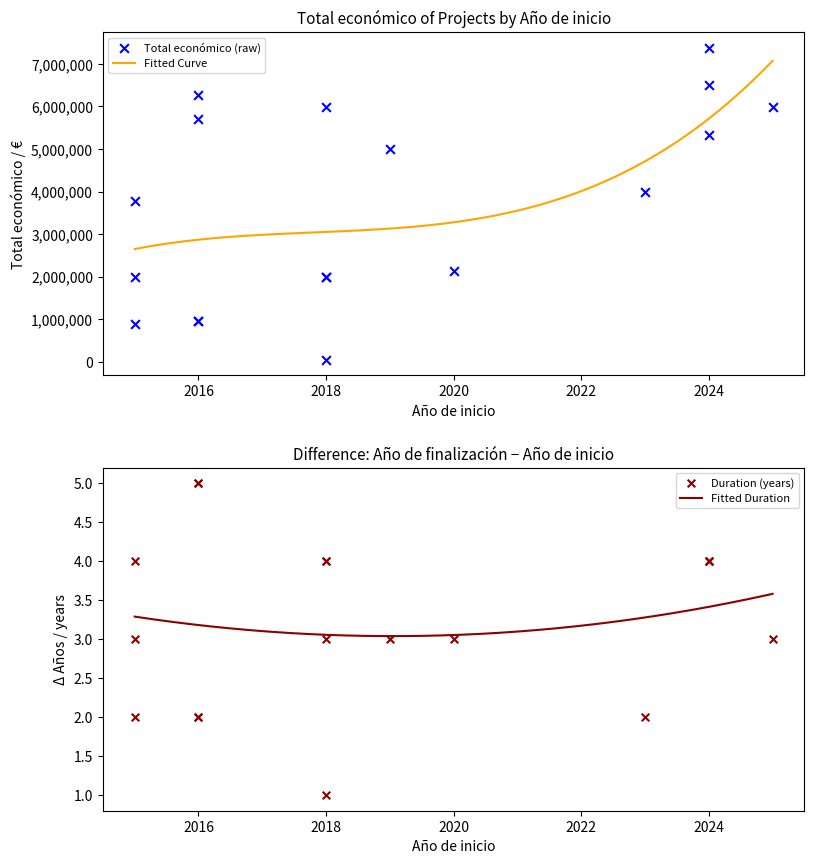

At which category is the sum across all series the highest?

2024